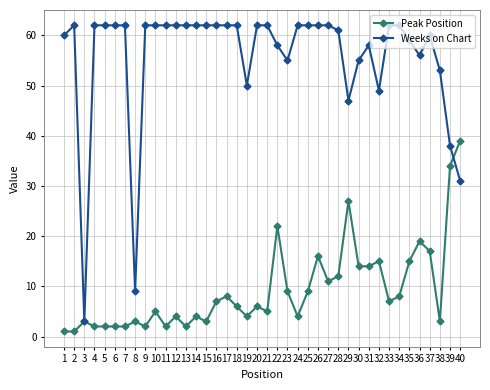

Is the value of Peak Position at 31 greater than the value of Weeks on Chart at 20?

No